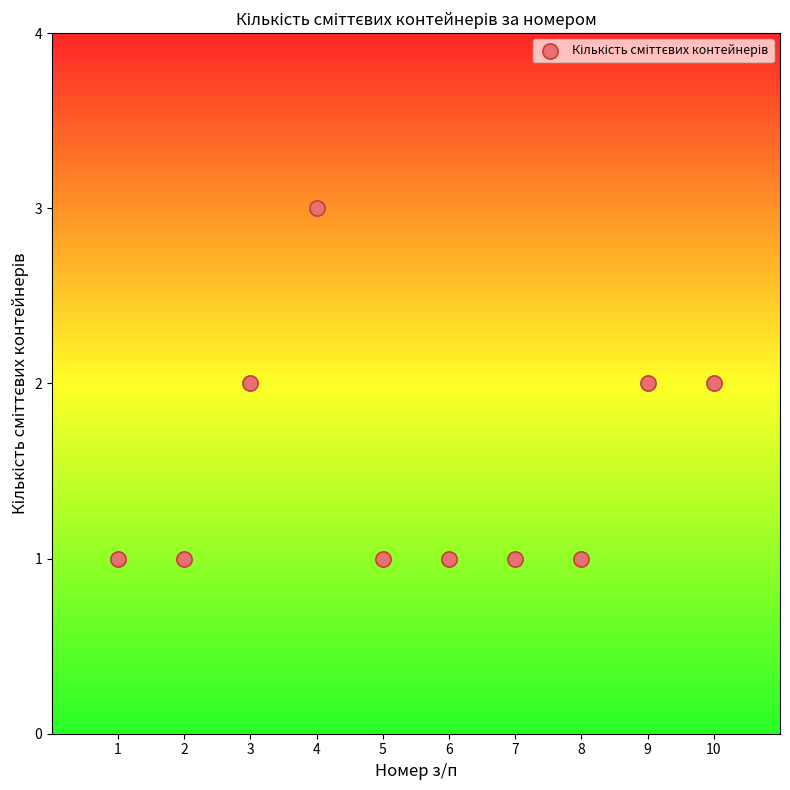

What is the average X value?

6